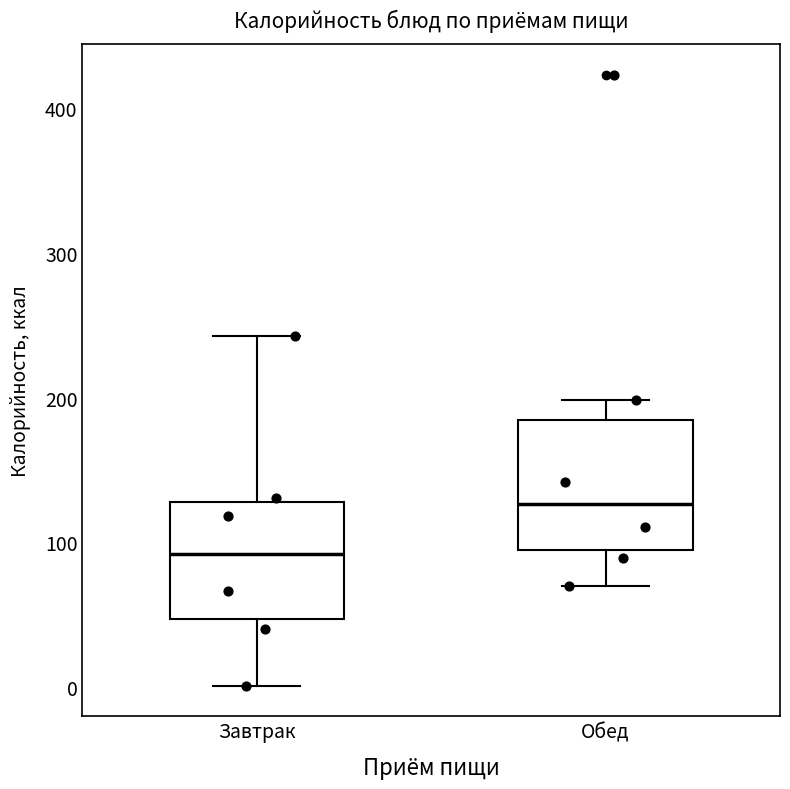

Reading left to right, read every box against the y-axis: the position of its median line, the range the box covers, and the ends of its whiskers. The values are not printed on the chart, so give them approximately, as read against the axis.

Завтрак: median 90, box 50 to 130, whiskers 0 to 240
Обед: median 130, box 90 to 180, whiskers 70 to 200